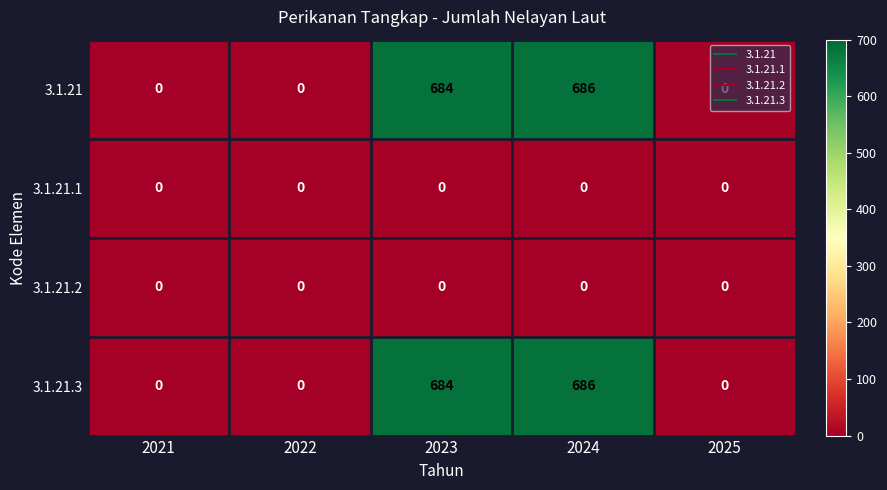

Is it true that 3.1.21 equals 285 at 2022?

False